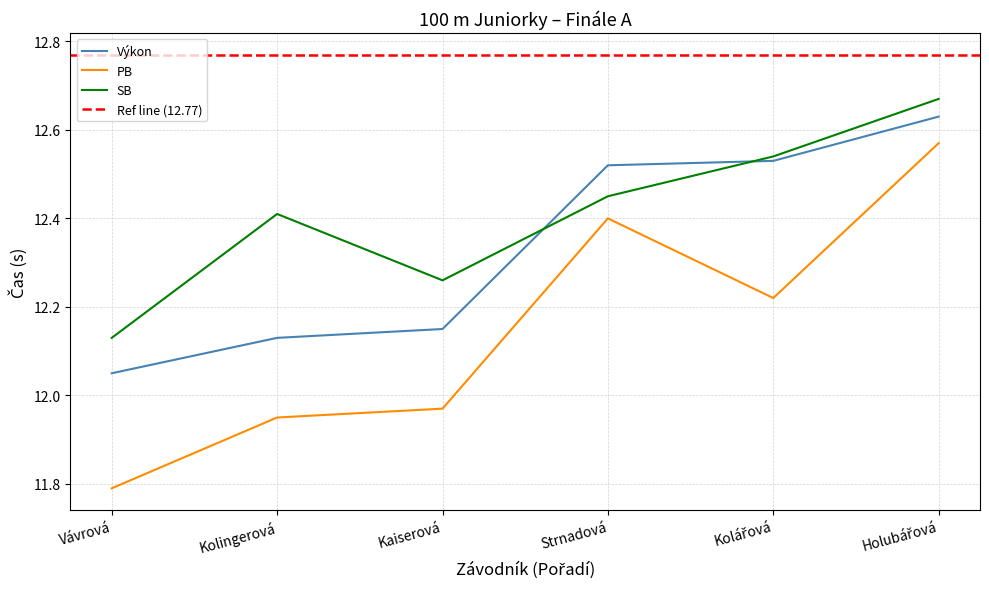

What is the difference between the SB values at Holubářová and Kolingerová?

0.3